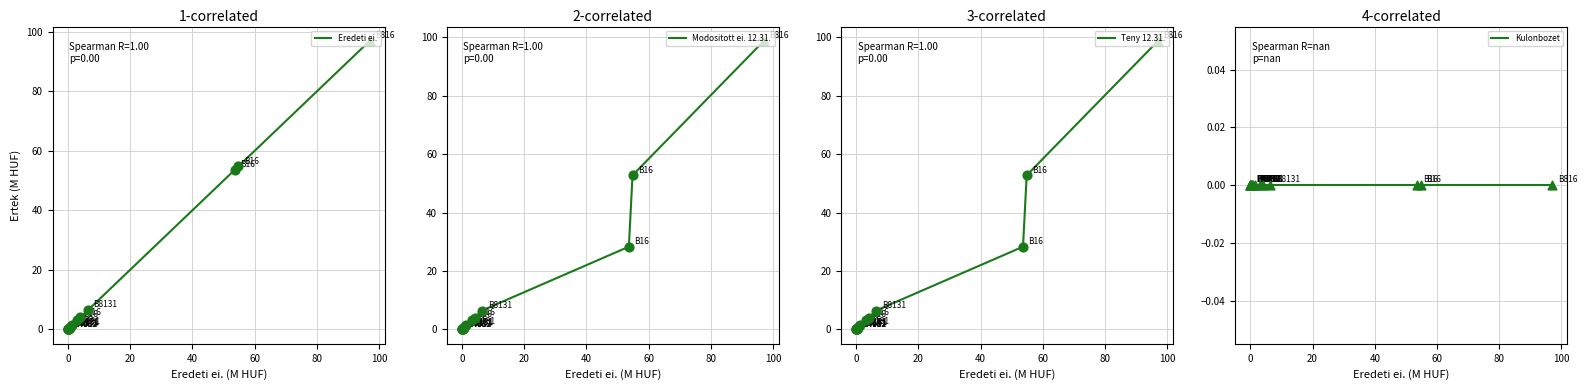

What are all the series names shown in the legend?

Eredeti ei., Modositott ei. 12.31., Teny 12.31., Kulonbozet